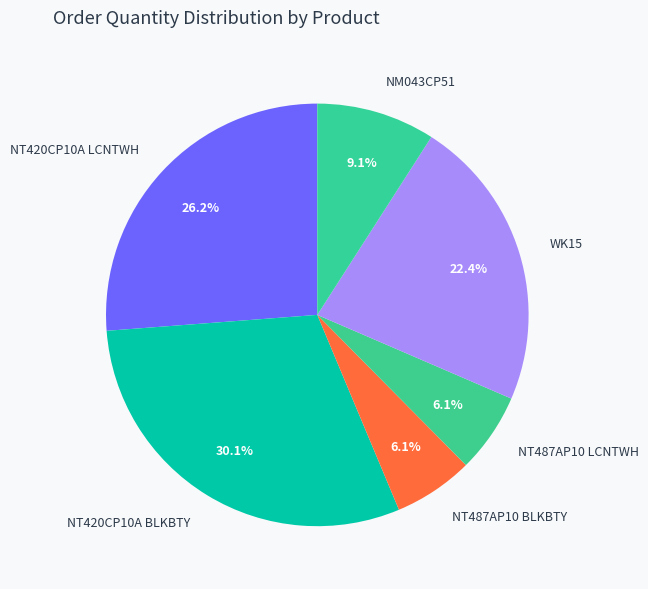

Is WK15 the majority of the pie?

No